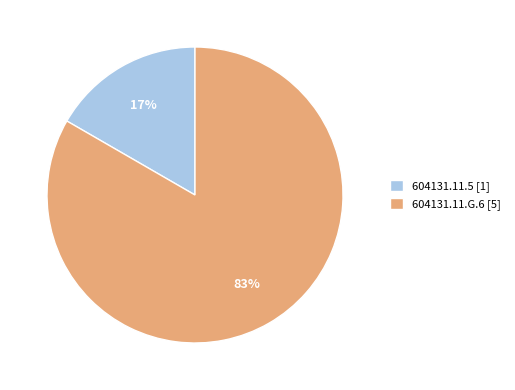

Which slice is the largest?

604131.11.G.6